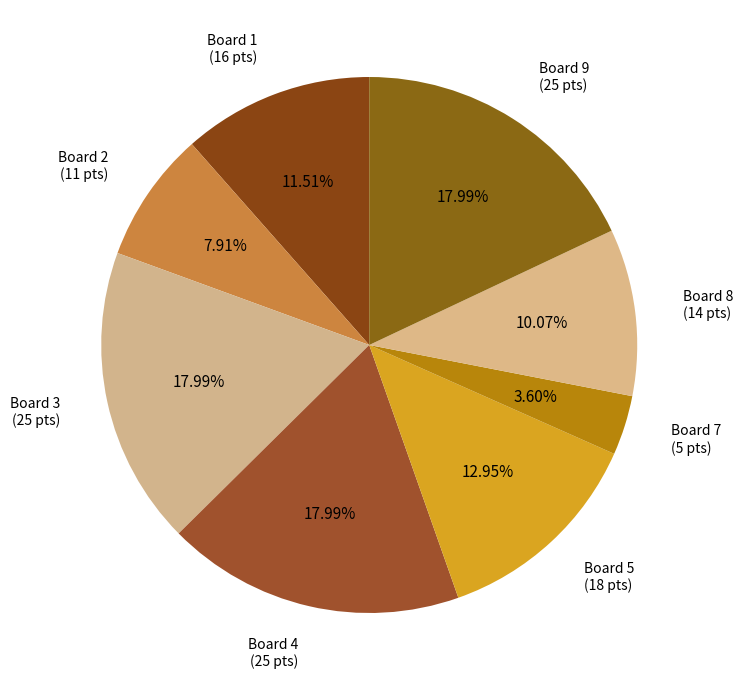

How many segments does this pie chart have?

8